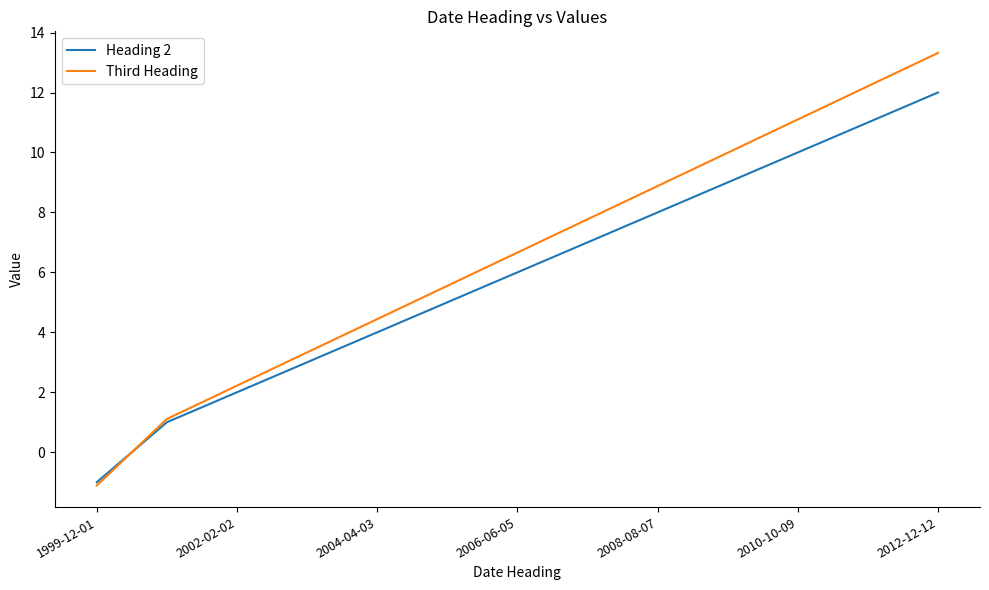

List the series in order of their peak value, highest first.

Third Heading, Heading 2